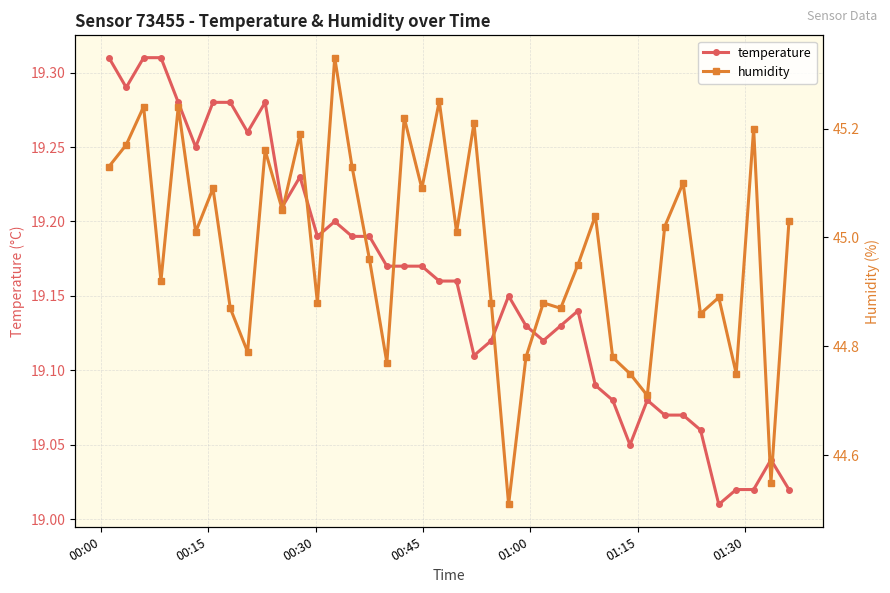

How many interior local valleys does the temperature series have?

9